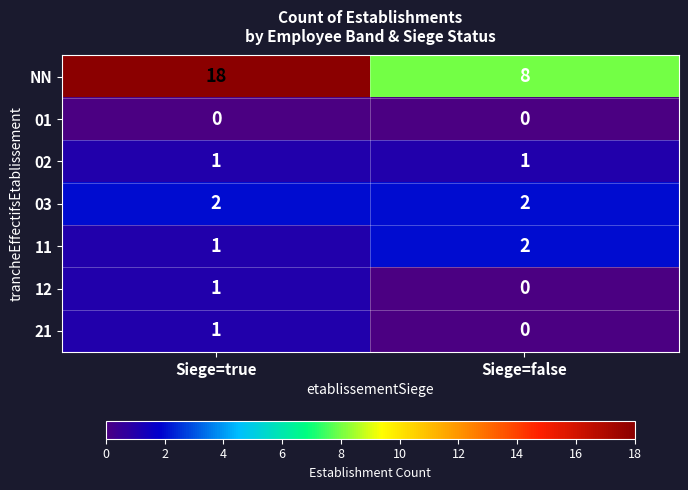

Is it true that 12 equals 1 at Siege=true?

True